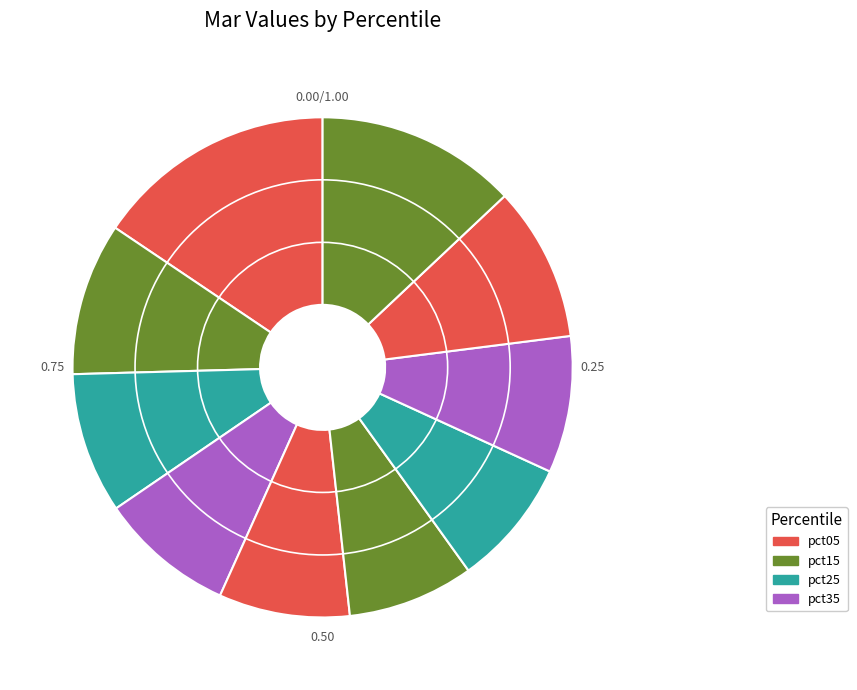

How many slices are in this pie chart?

10